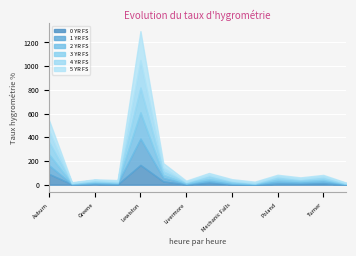

Reading left to right, what are all the values shown in this chart?

0 YR FS: Auburn=91	Durham=4	Greene=8	Leeds=3	Lewiston=167	Lisbon Falls=28	Livermore=3	Livermore Falls=18	Mechanic Falls=5	Minot=2	Poland=9	Sabattus=10	Turner=12	Wales=1
1 YR FS: Auburn=73	Durham=1	Greene=7	Leeds=8	Lewiston=222	Lisbon Falls=29	Livermore=6	Livermore Falls=14	Mechanic Falls=4	Minot=3	Poland=16	Sabattus=9	Turner=15	Wales=5
2 YR FS: Auburn=93	Durham=6	Greene=9	Leeds=6	Lewiston=221	Lisbon Falls=26	Livermore=4	Livermore Falls=16	Mechanic Falls=9	Minot=4	Poland=17	Sabattus=12	Turner=15	Wales=1
3 YR FS: Auburn=103	Durham=3	Greene=6	Leeds=4	Lewiston=209	Lisbon Falls=29	Livermore=8	Livermore Falls=21	Mechanic Falls=11	Minot=3	Poland=16	Sabattus=11	Turner=12	Wales=3
4 YR FS: Auburn=98	Durham=3	Greene=10	Leeds=8	Lewiston=232	Lisbon Falls=33	Livermore=4	Livermore Falls=12	Mechanic Falls=6	Minot=5	Poland=14	Sabattus=7	Turner=17	Wales=4
5 YR FS: Auburn=86	Durham=4	Greene=6	Leeds=10	Lewiston=244	Lisbon Falls=37	Livermore=9	Livermore Falls=18	Mechanic Falls=12	Minot=9	Poland=12	Sabattus=13	Turner=12	Wales=4